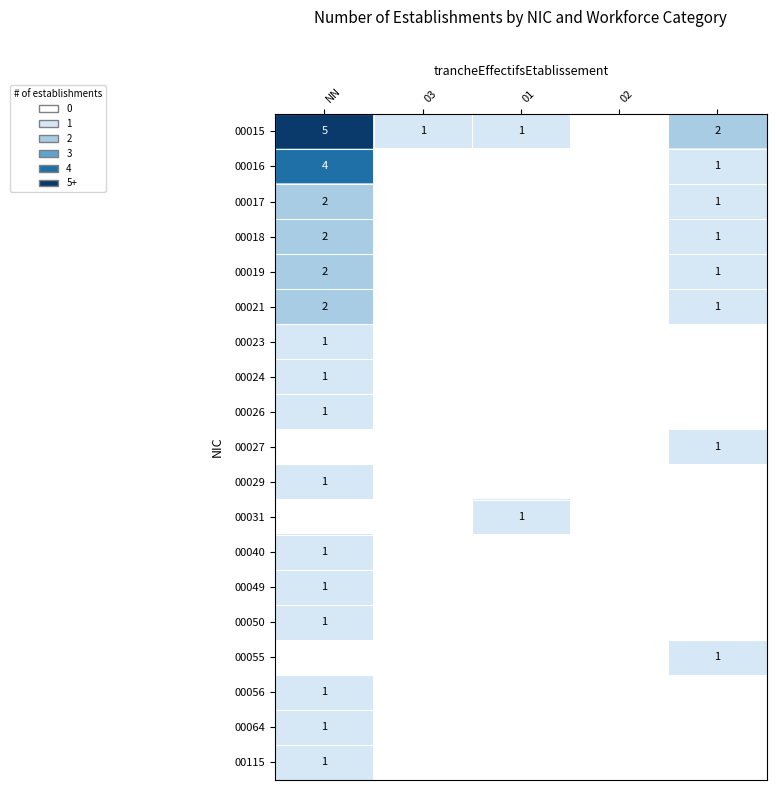

Which has a higher value, 03 or 4?

4